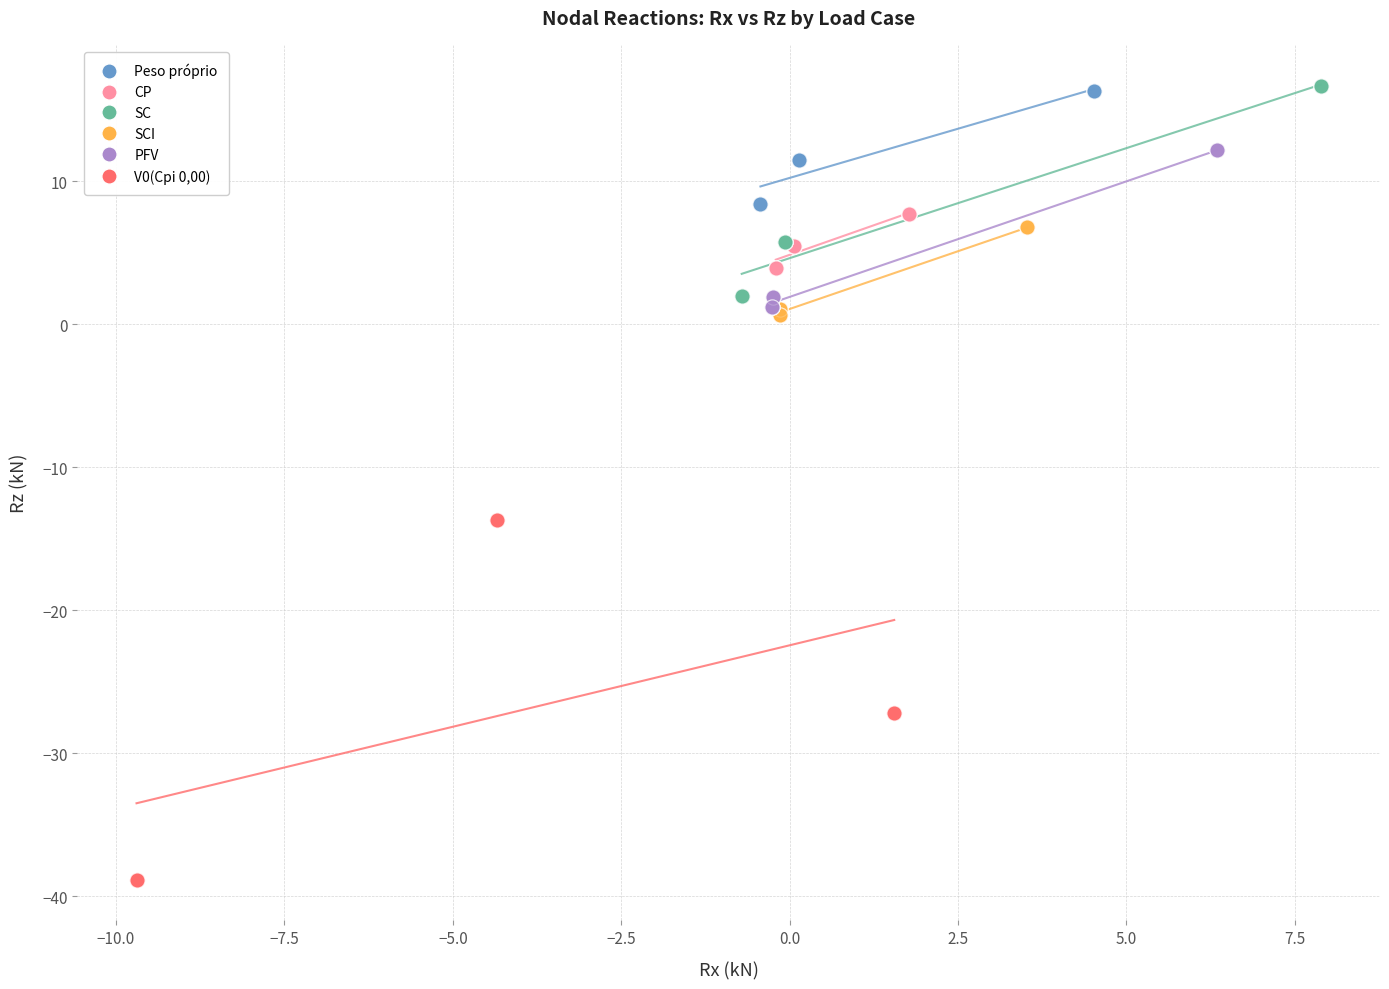

What are all the series names shown in the legend?

Peso próprio, CP, SC, SCI, PFV, V0(Cpi 0,00)